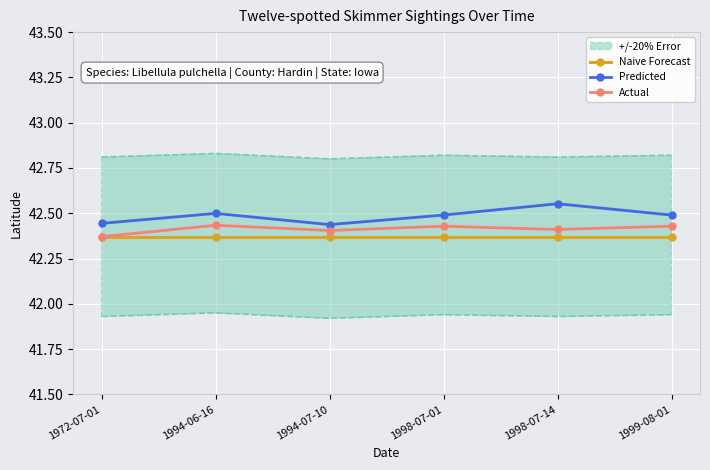

Reading left to right, extract all data points from this chart.

Naive Forecast: 1972-07-01=42.4	1994-06-16=42.4	1994-07-10=42.4	1998-07-01=42.4	1998-07-14=42.4	1999-08-01=42.4
Predicted: 1972-07-01=42.4	1994-06-16=42.5	1994-07-10=42.4	1998-07-01=42.5	1998-07-14=42.6	1999-08-01=42.5
Actual: 1972-07-01=42.4	1994-06-16=42.4	1994-07-10=42.4	1998-07-01=42.4	1998-07-14=42.4	1999-08-01=42.4